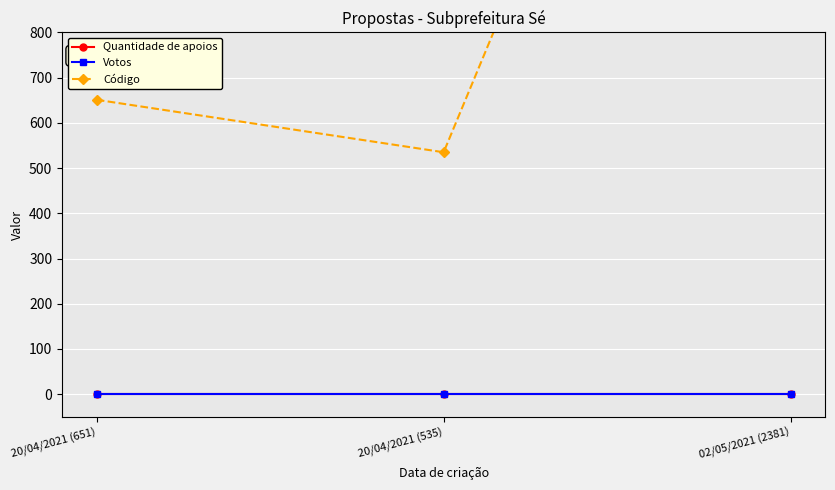

Which series has the largest range (max minus min)?

Código